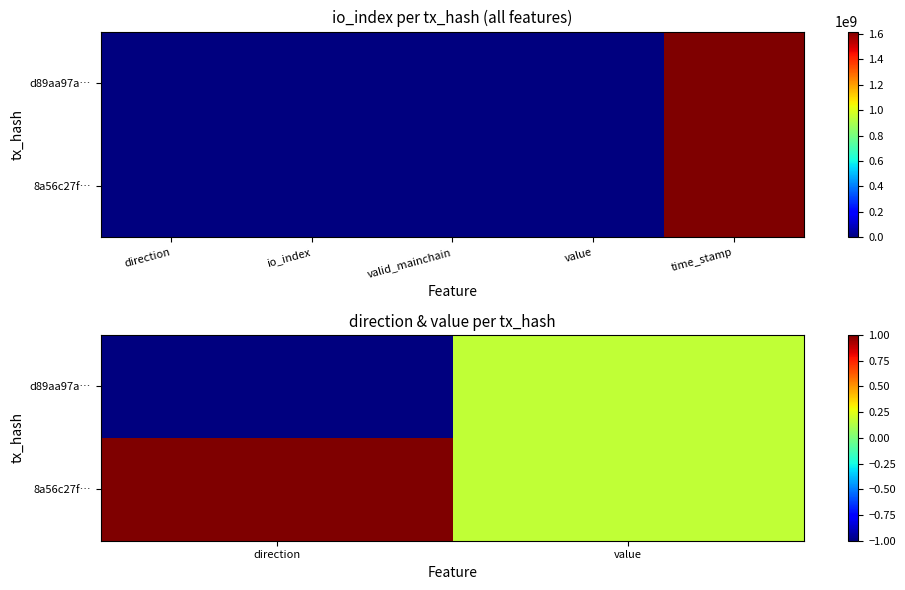

What is the spread (max minus min) of values at direction?

2.0